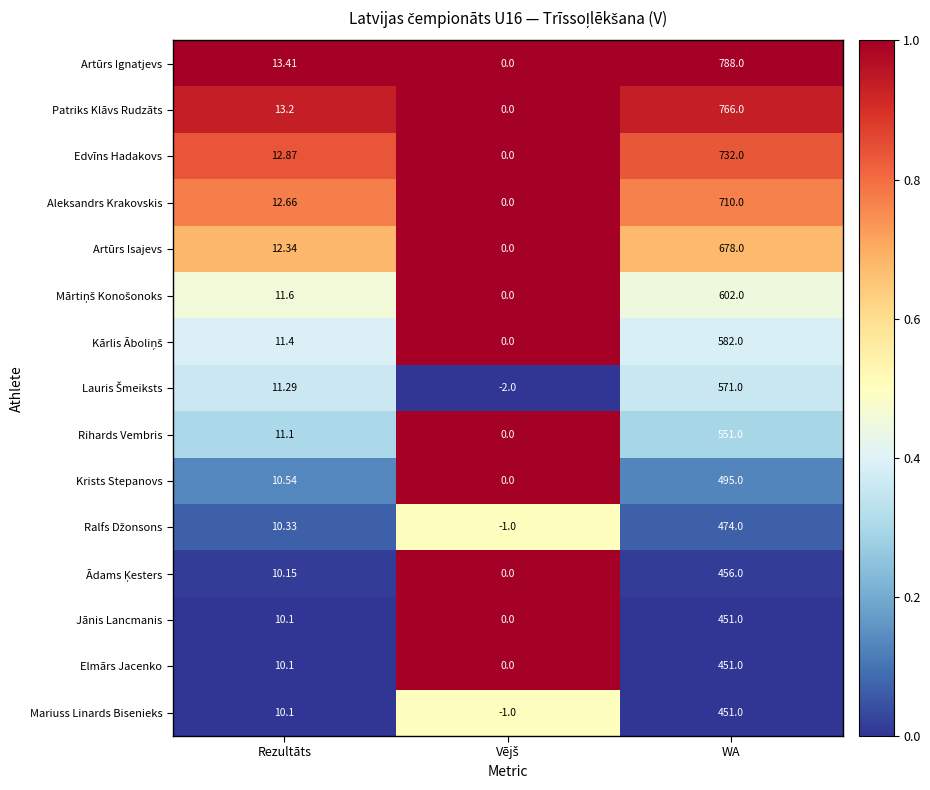

Which series changed the most between Rezultāts and WA?

Artūrs Ignatjevs